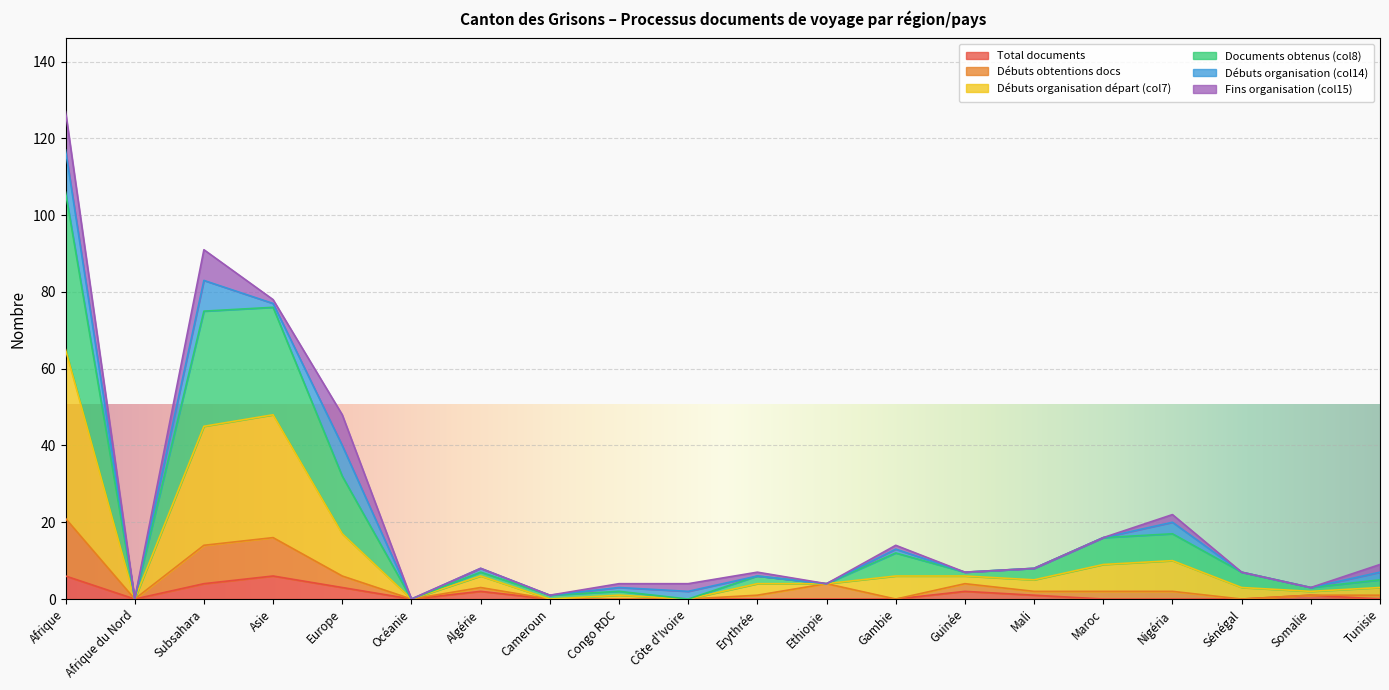

At which category does Documents obtenus (col8) reach its first local valley?

Afrique du Nord